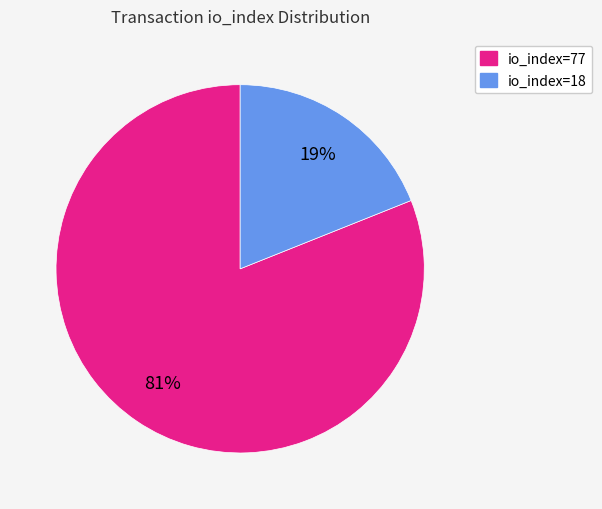

Do io_index=77 and io_index=18 together represent more than half of the pie?

Yes